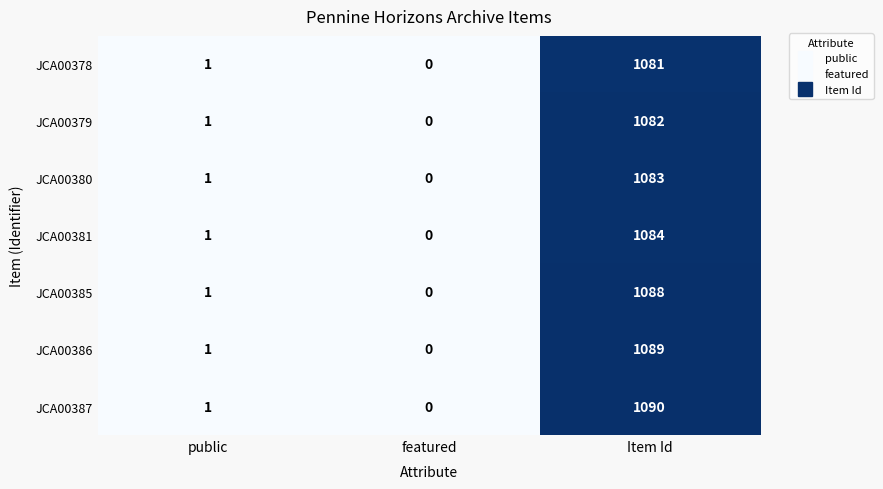

How many values in the JCA00378 series are below 1?

1